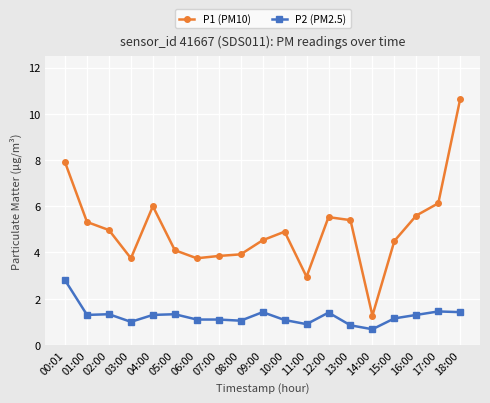

Count the number of categories in the chart.

19